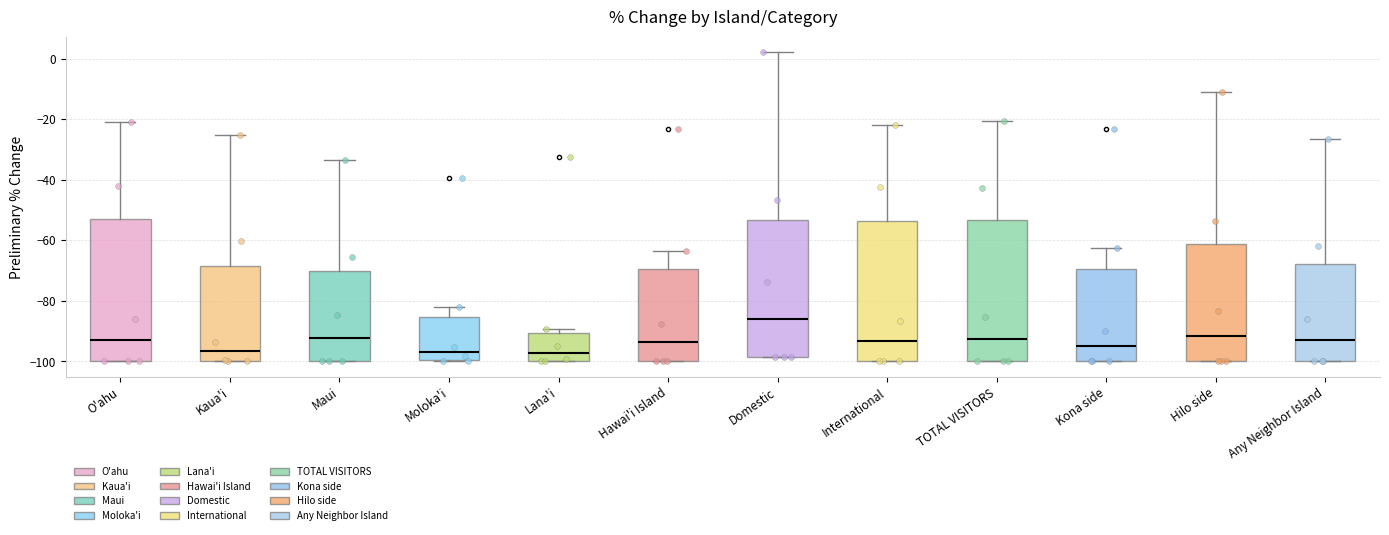

Reading left to right, transcribe this box plot: for each box, give where its median line is, the range the box spans, and where its two whiskers end, as read against the y-axis. The values are not printed on the chart, so give them approximately, as read against the axis.

O'ahu: median -92, box -100 to -52, whiskers -100 to -20
Kaua'i: median -96, box -100 to -68, whiskers -100 to -26
Maui: median -92, box -100 to -70, whiskers -100 to -34
Moloka'i: median -96, box -100 to -86, whiskers -100 to -82
Lana'i: median -98, box -100 to -90, whiskers -100 to -90 (just above the box's upper edge)
Hawai'i Island: median -94, box -100 to -70, whiskers -100 to -64
Domestic: median -86, box -98 to -54, whiskers -98 to 2
International: median -94, box -100 to -54, whiskers -100 to -22
TOTAL VISITORS: median -92, box -100 to -54, whiskers -100 to -20
Kona side: median -94, box -100 to -70, whiskers -100 to -62
Hilo side: median -92, box -100 to -62, whiskers -100 to -12
Any Neighbor Island: median -92, box -100 to -68, whiskers -100 to -26